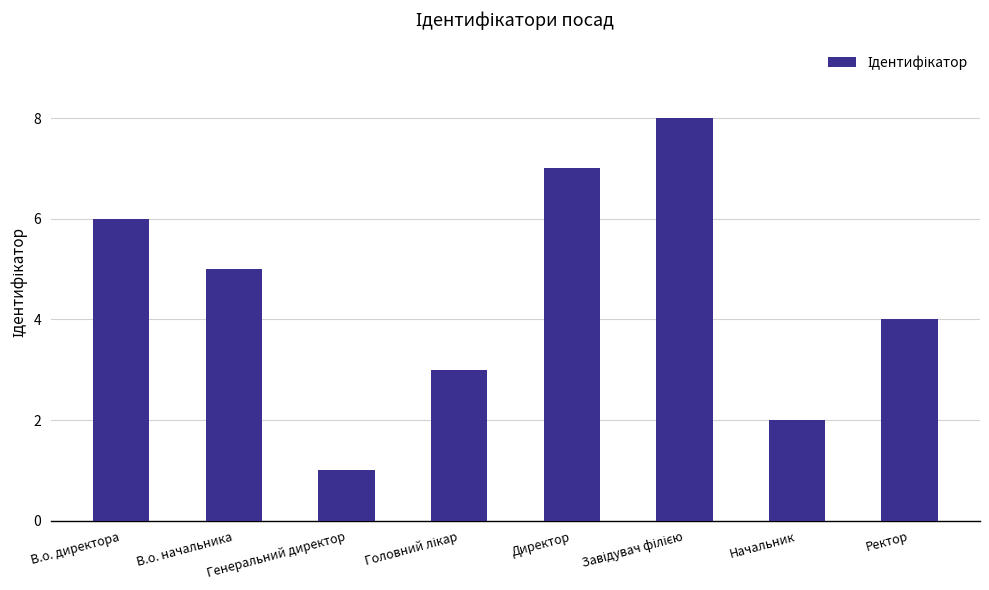

Read the value at Ректор.

4